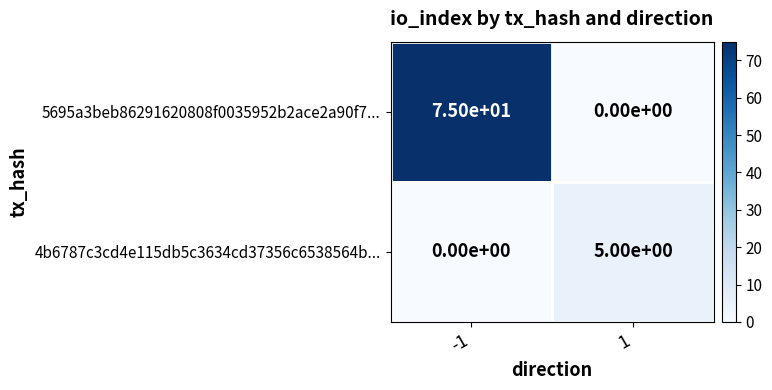

Reading left to right, transcribe all the data shown in this chart.

5695a3beb86291620808f0035952b2ace2a90f7...: 75	0
4b6787c3cd4e115db5c3634cd37356c6538564b...: 0	5